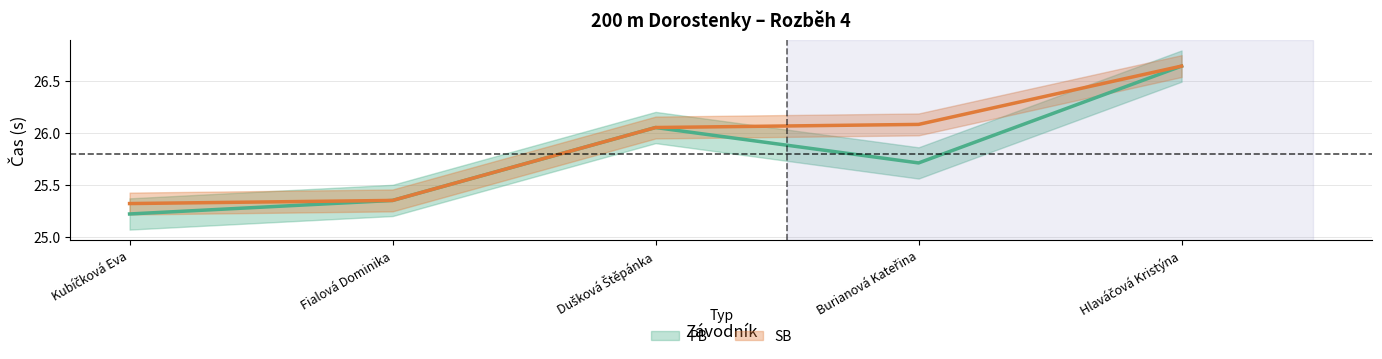

Which series changed the most between Kubíčková Eva and Burianová Kateřina?

SB (line)